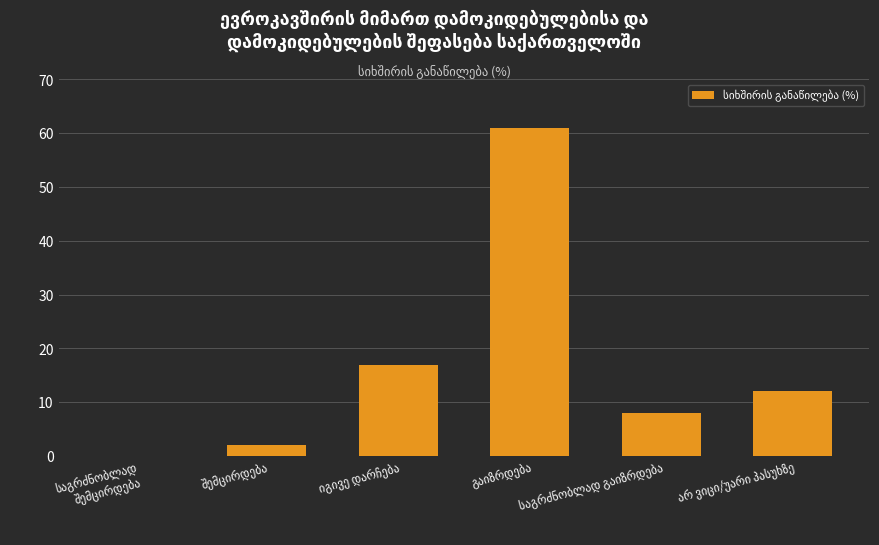

What is the maximum value shown in the chart?

61